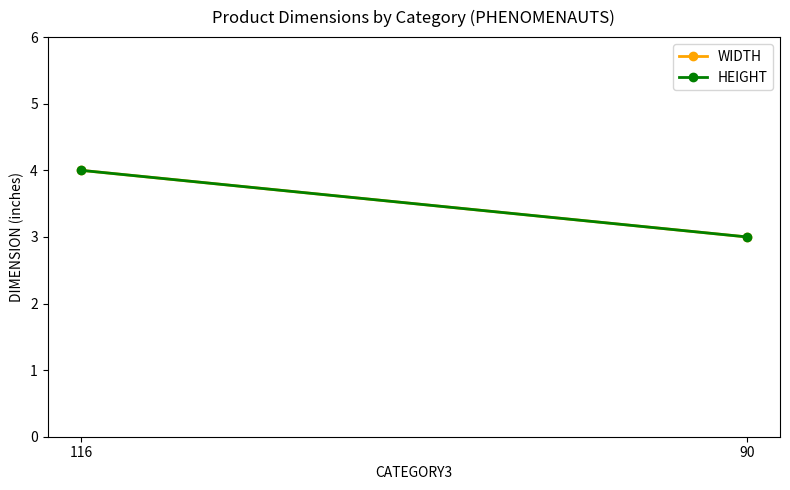

What is the sum of the WIDTH values at 116 and 90?

7